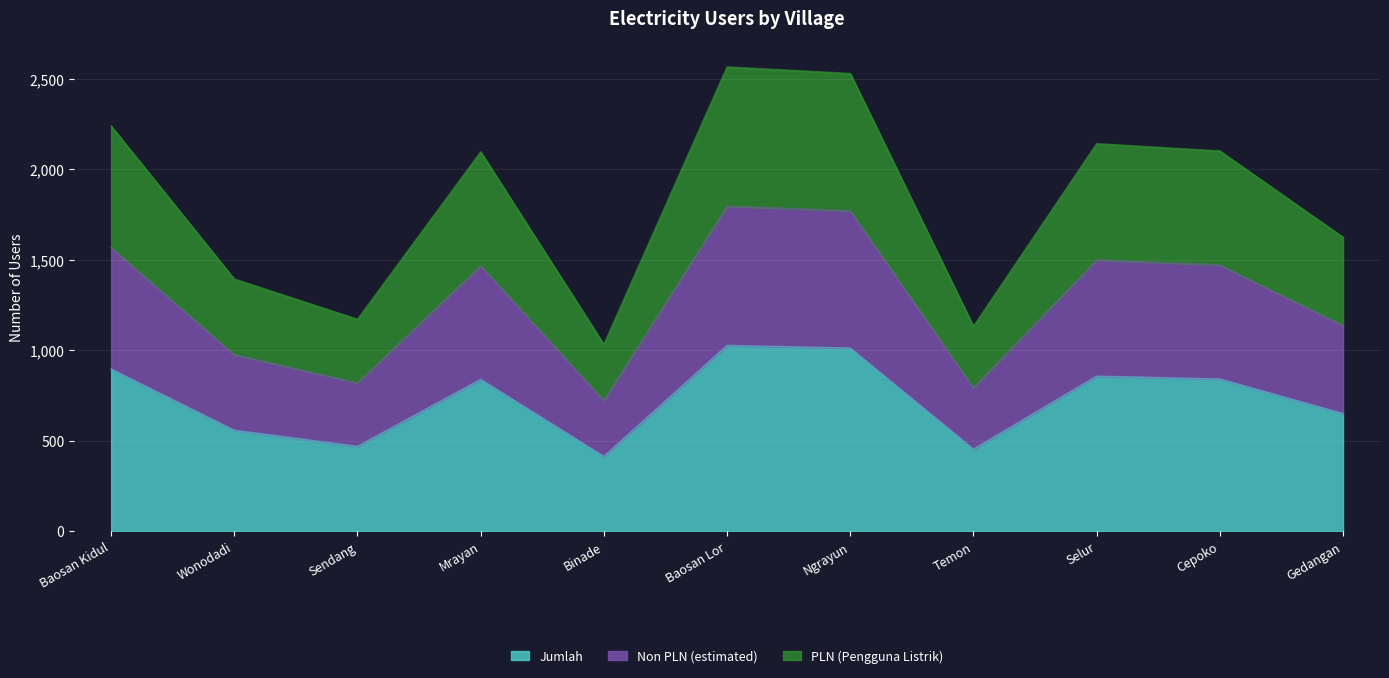

True or false: PLN (Pengguna Listrik) and Jumlah cross at least once.

False